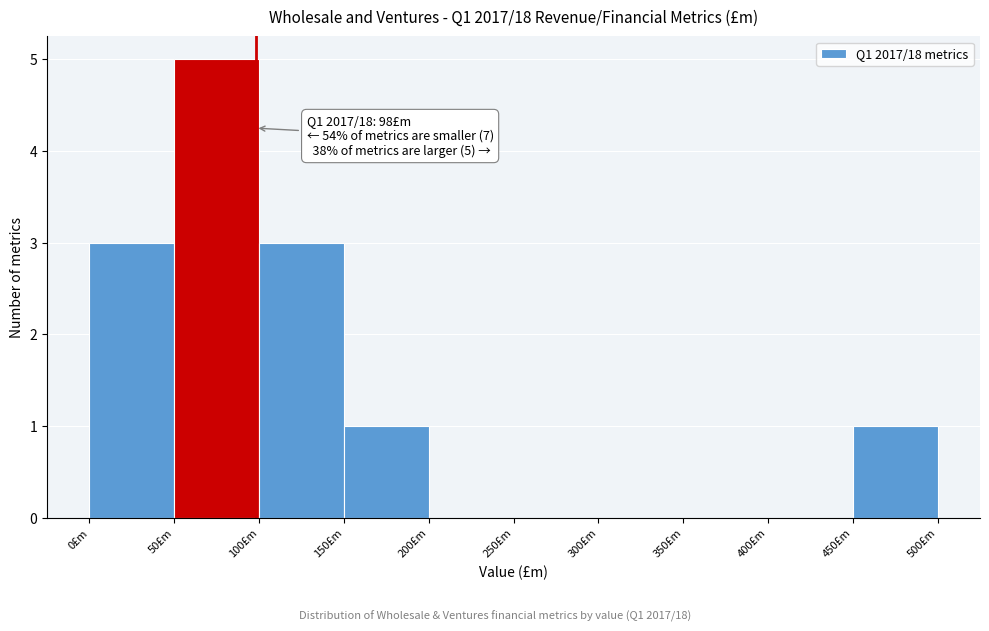

Over which range of the x-axis is the bar tallest?

50 to 100